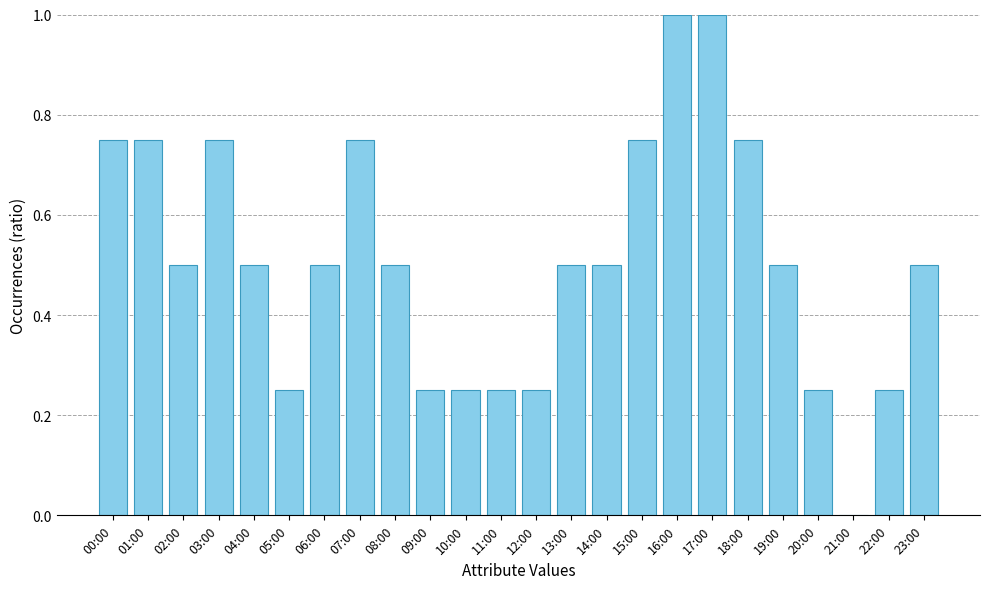

True or false: the data shows 0.5 at 13:00.

True